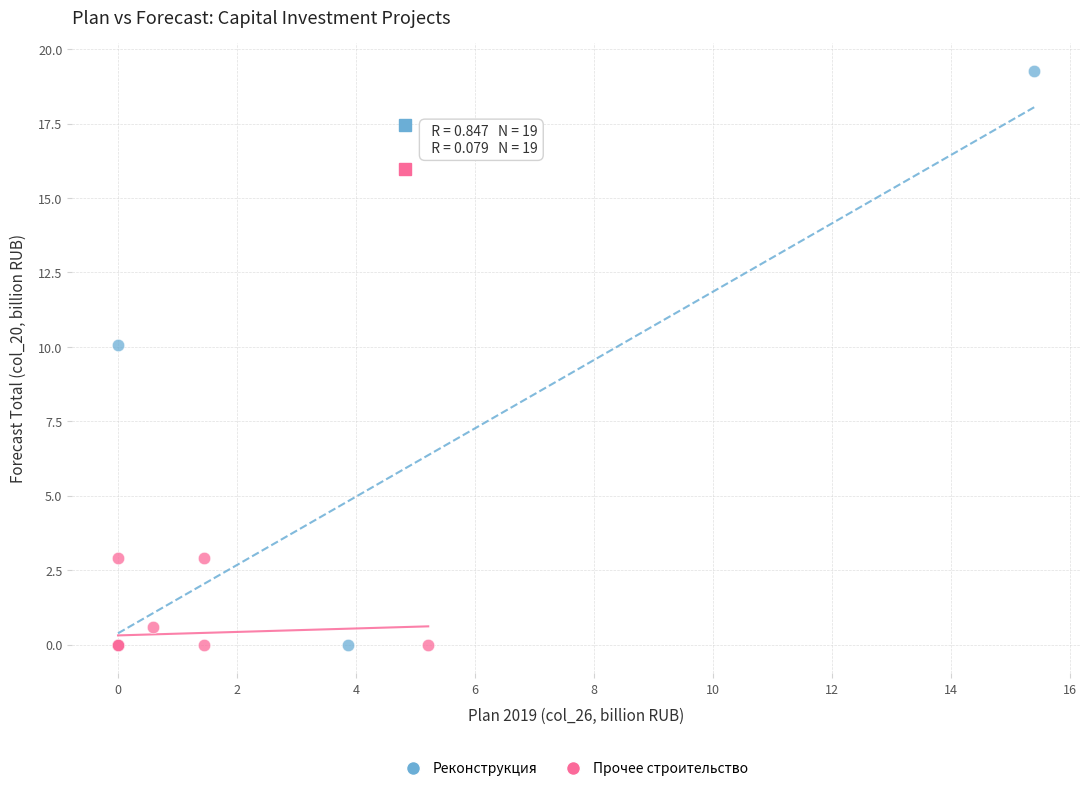

What are all the series names shown in the legend?

Реконструкция, Прочее строительство